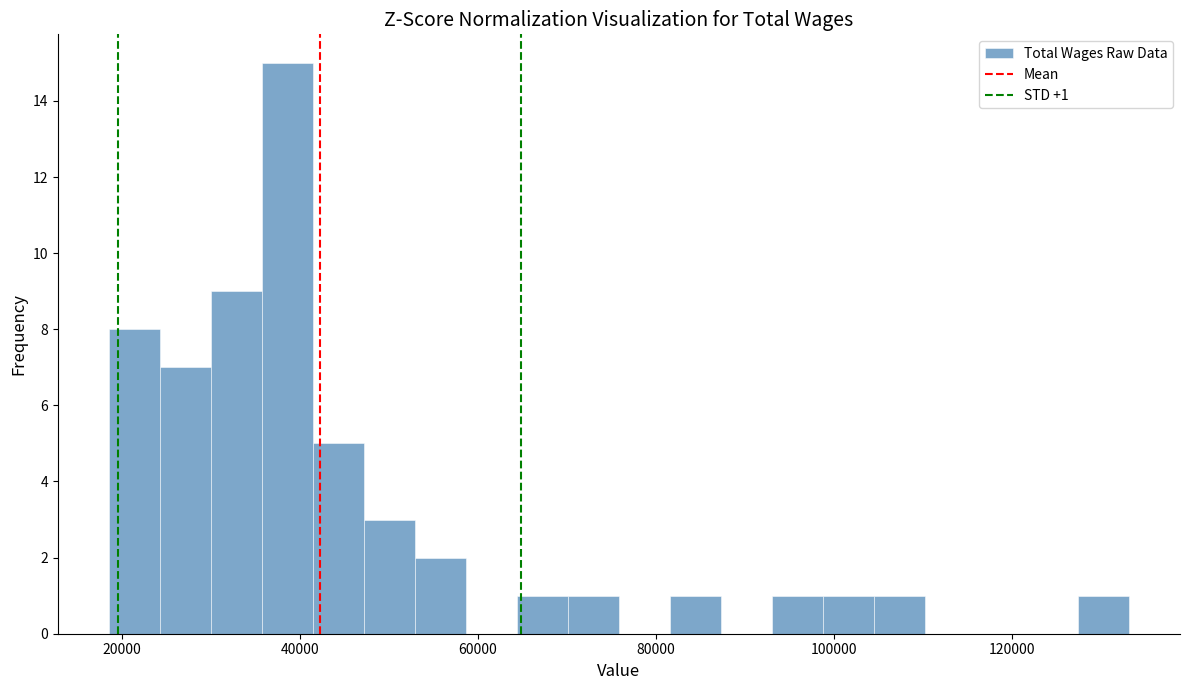

Read against the x-axis, roughly where is the centre of the tallest bar?

38000